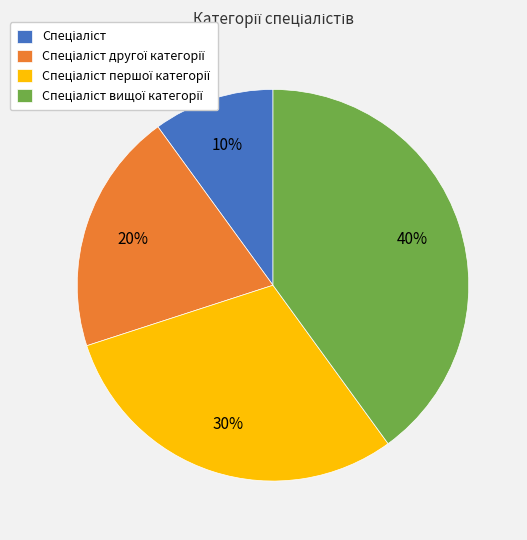

To the nearest percent, what is the average slice percentage?

25%